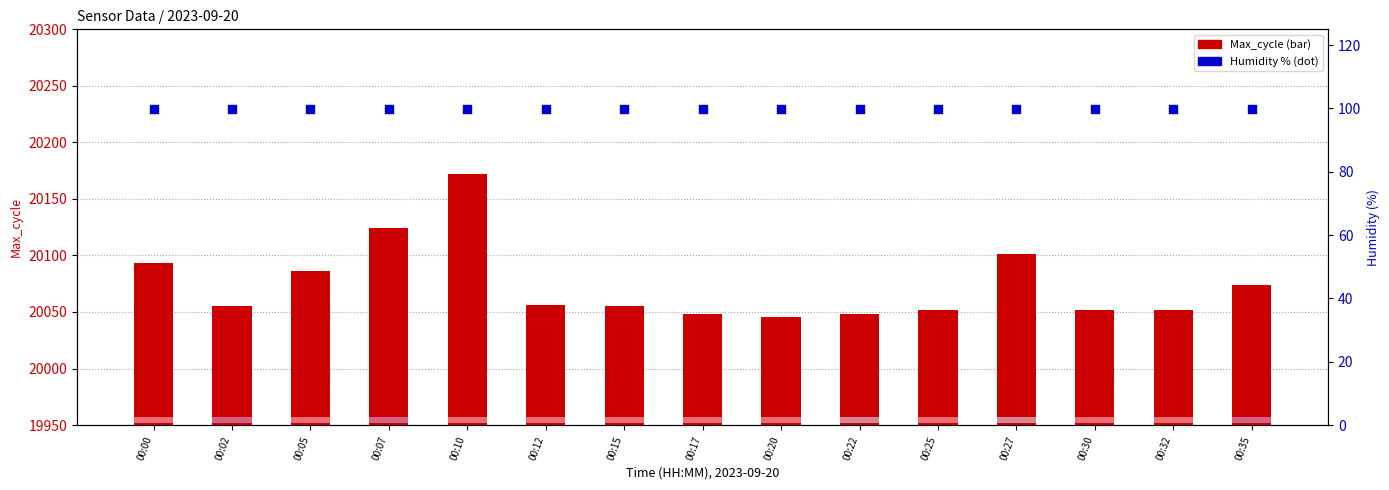

What are all the series names shown in the legend?

Max_cycle, Humidity